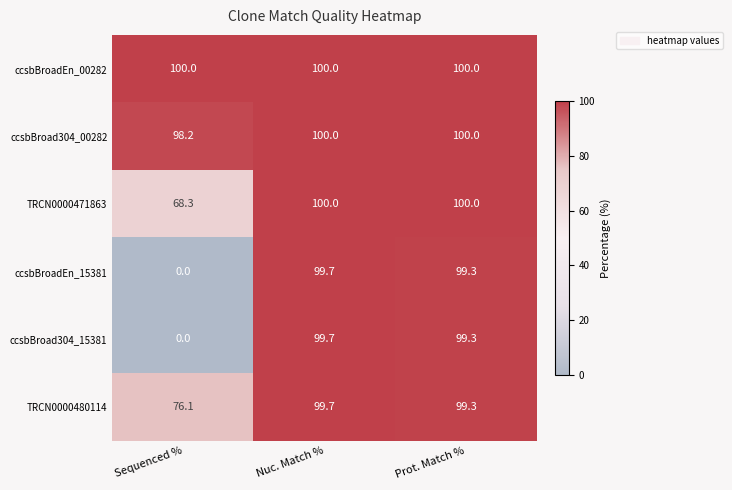

Which series has the largest total across all categories?

ccsbBroadEn_00282